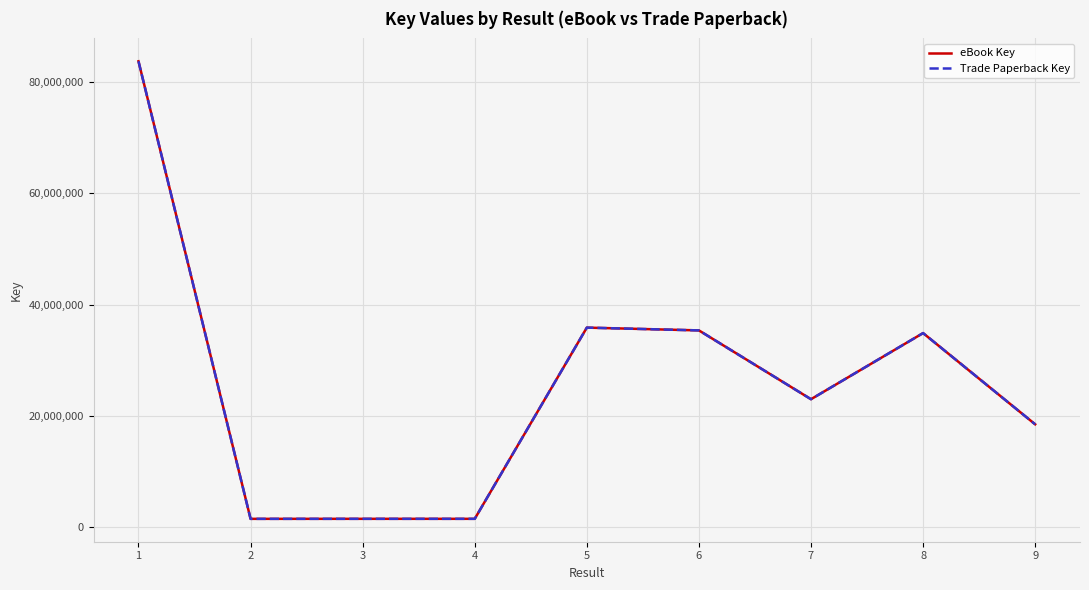

Is the value of eBook Key at 8 greater than the value of Trade Paperback Key at 7?

Yes